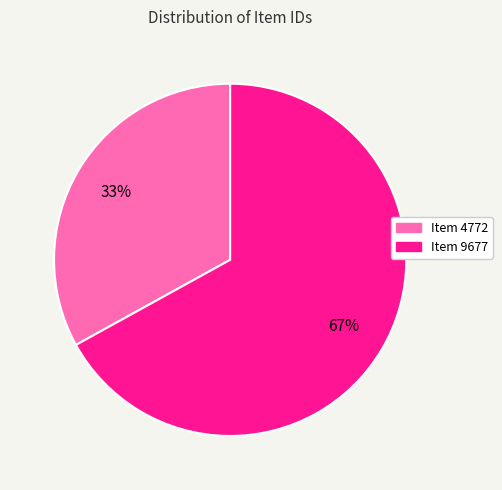

How many segments does this pie chart have?

2